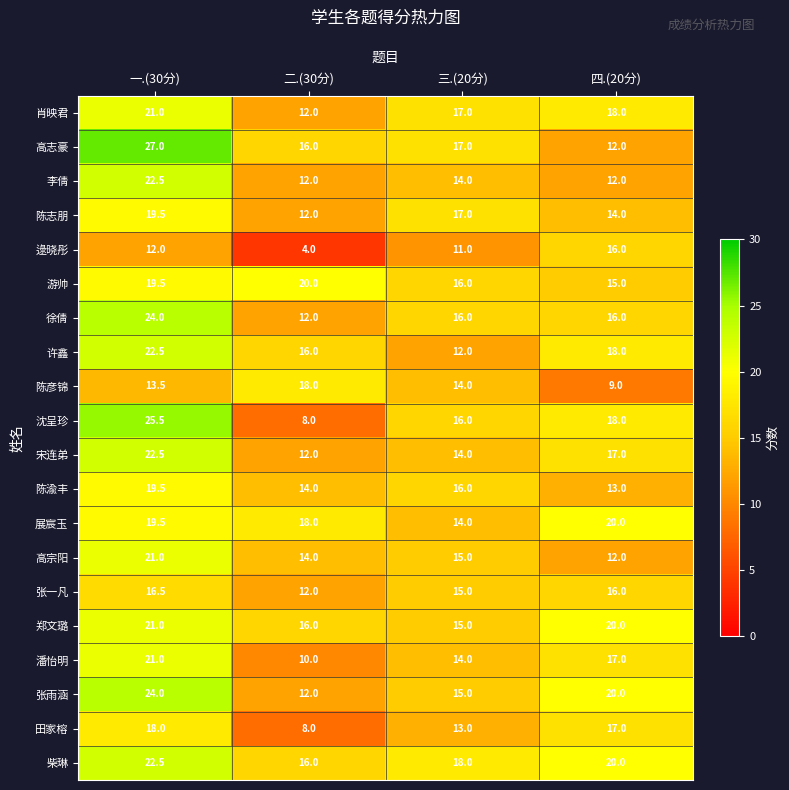

What is the spread (max minus min) of values at 三.(20分)?

7.0